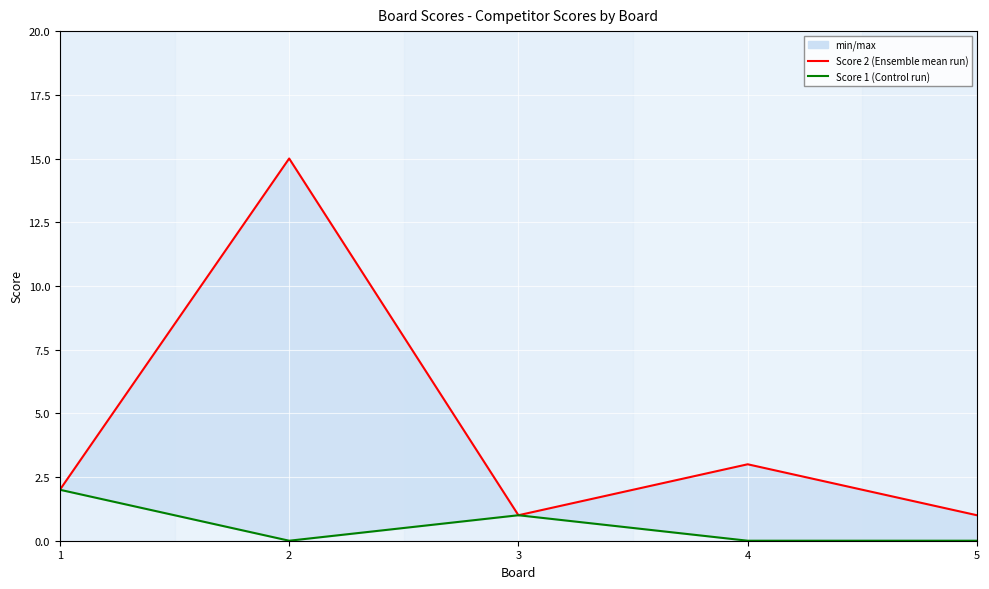

Rank the categories by Score 2 (Ensemble mean) value from lowest to highest.

3, 5, 1, 4, 2